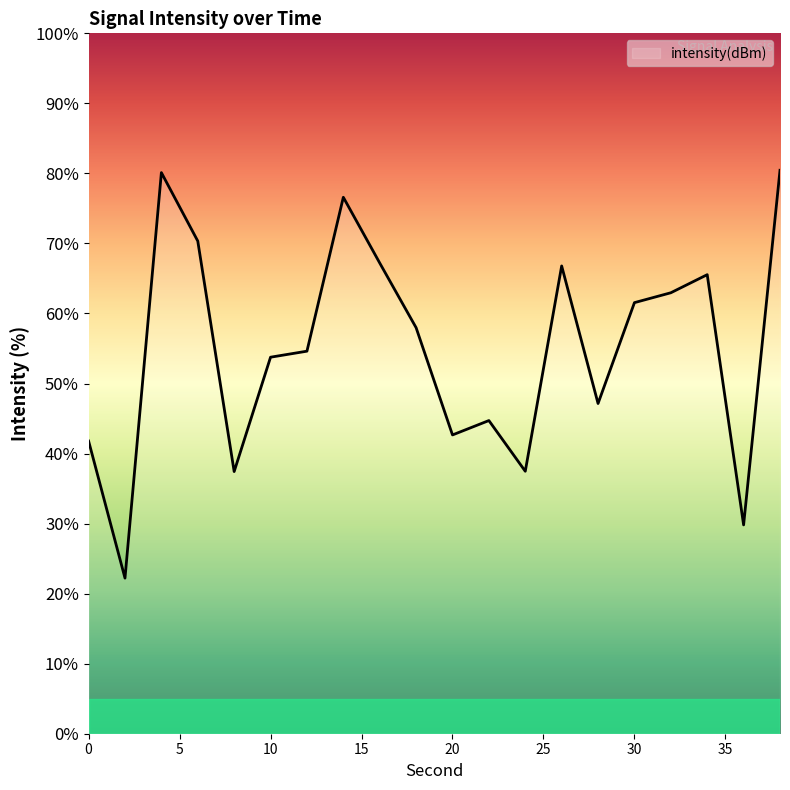

What is the difference between the maximum and minimum values?

58.2